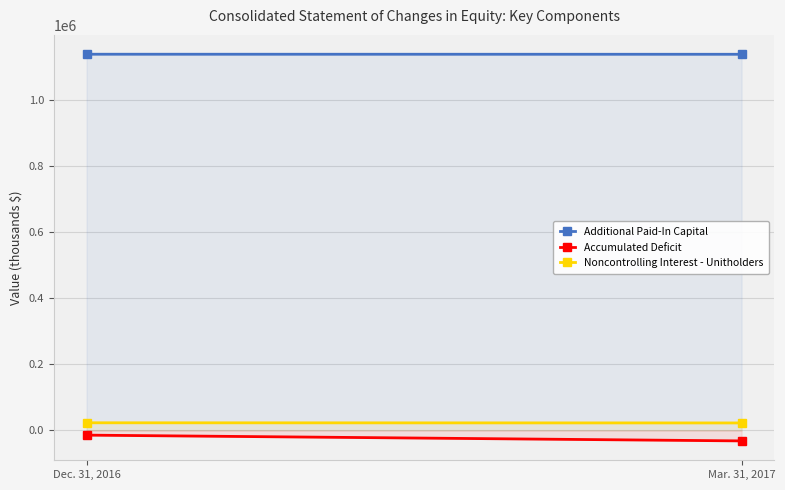

Reading right to left, transcribe all the data shown in this chart.

Additional Paid-In Capital: 1137980	1138151
Accumulated Deficit: -31806	-14316
Noncontrolling Interest - Unitholders: 22565	23037